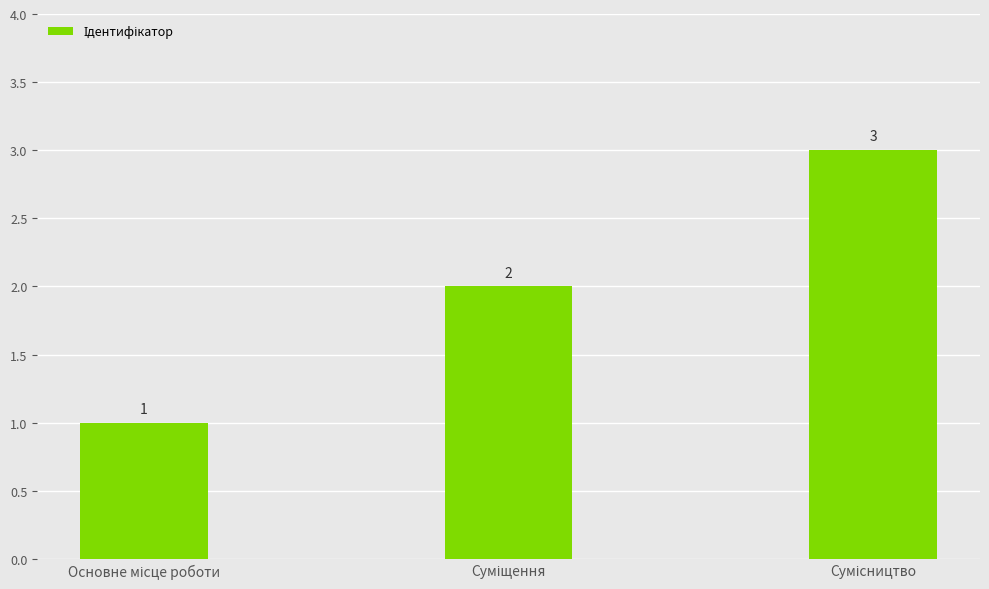

Are the bars horizontal?

No